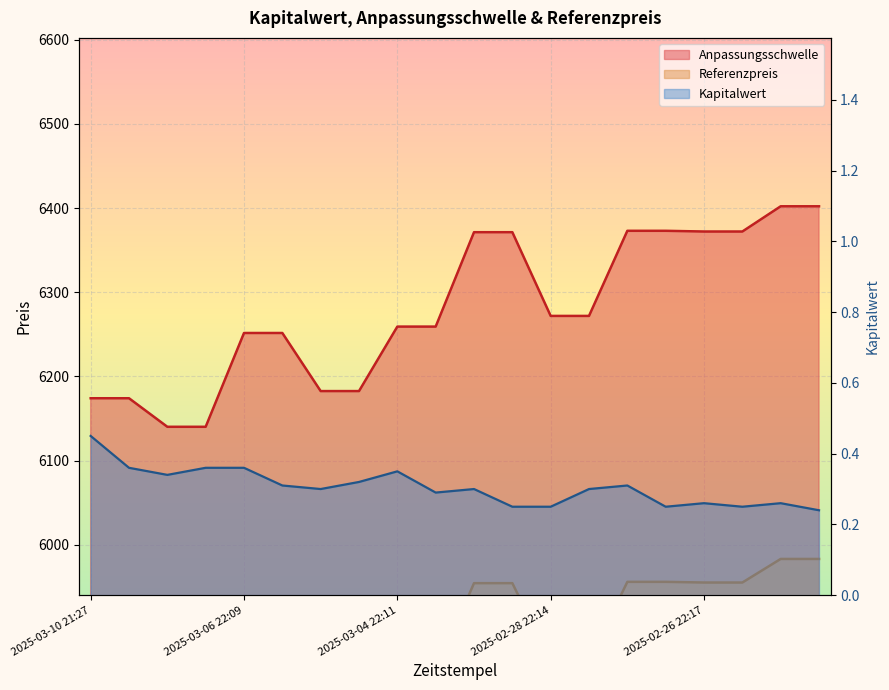

Count the number of categories in the chart.

20